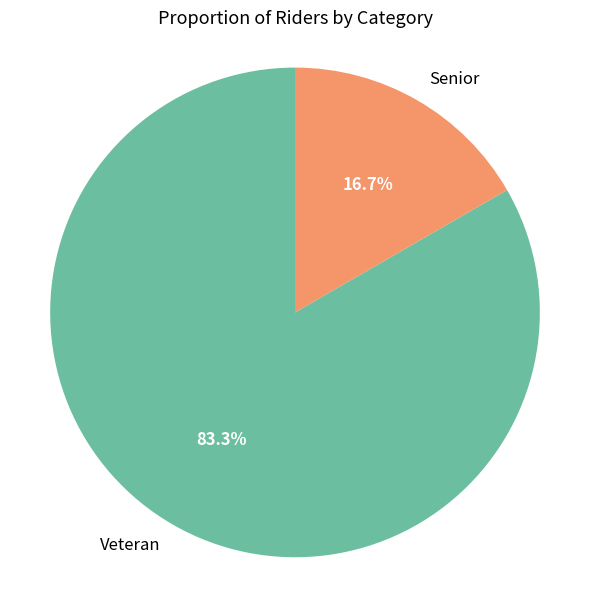

To the nearest percent, what is the combined percentage of Senior and Veteran?

100%